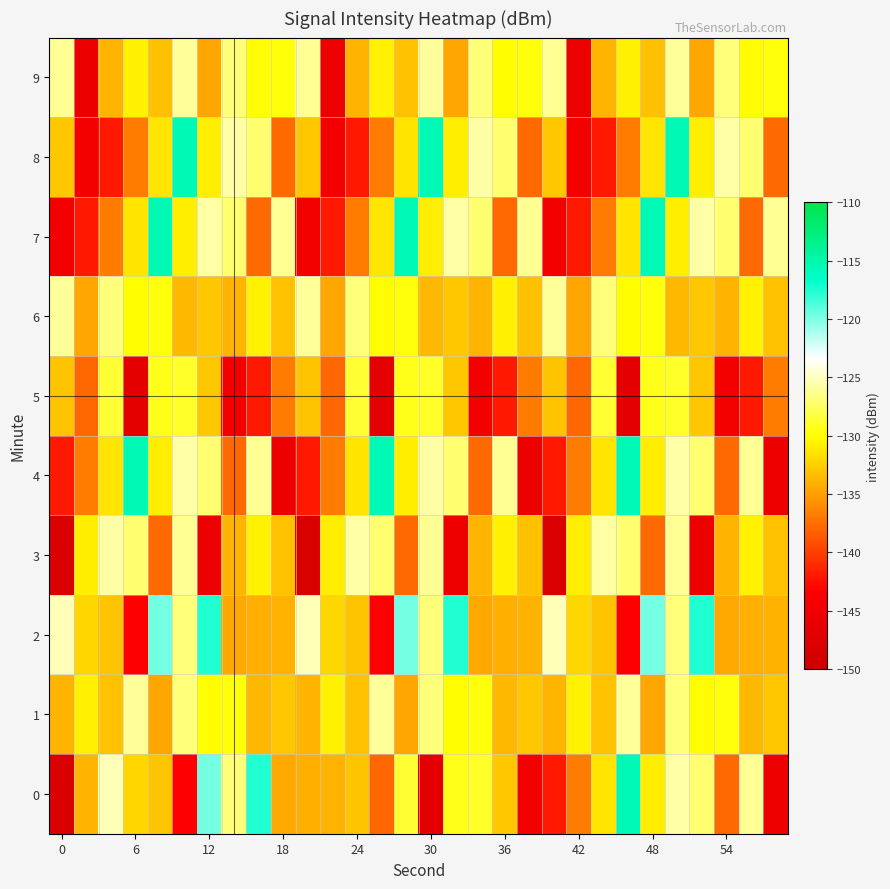

At which category is the sum across all series the highest?

25